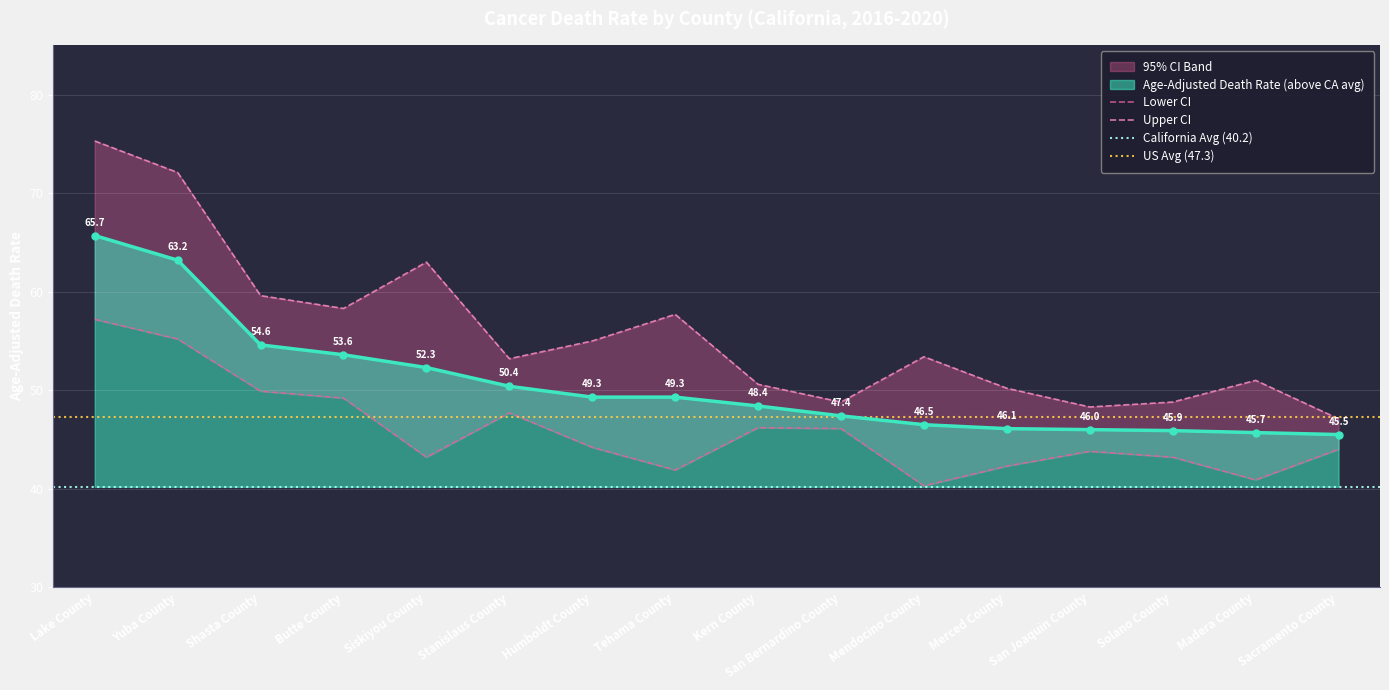

What value does the Age-Adjusted Death Rate (above CA avg) series have at Shasta County?

54.6